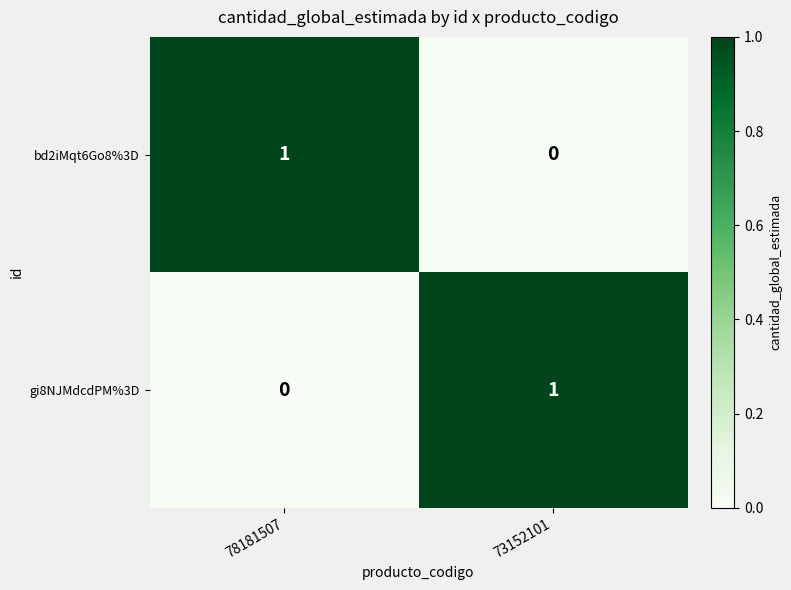

At how many categories does at least one series exceed 0?

2